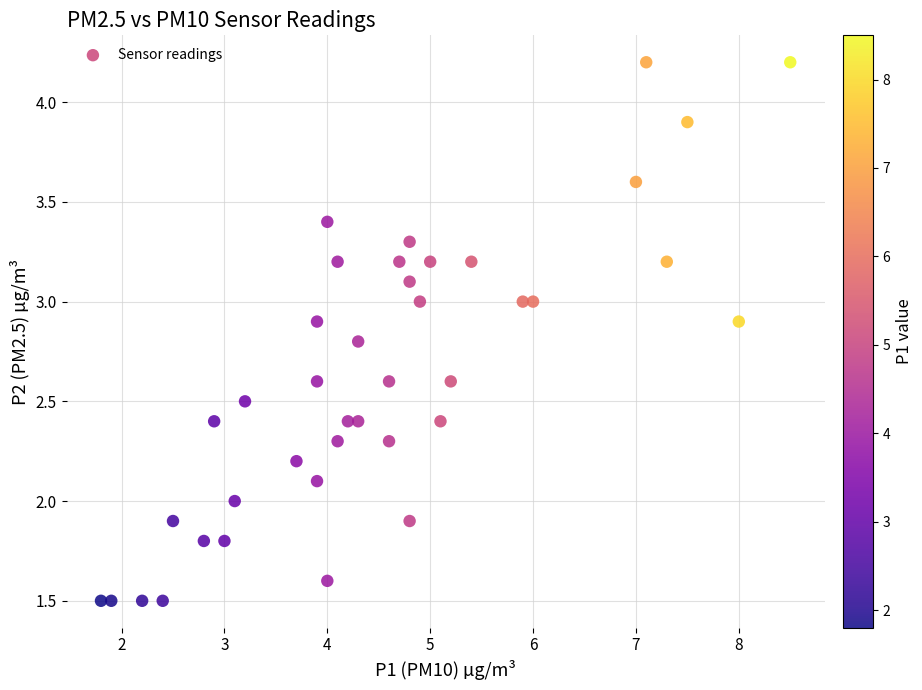

What is the range of Y values (max minus min)?

2.7